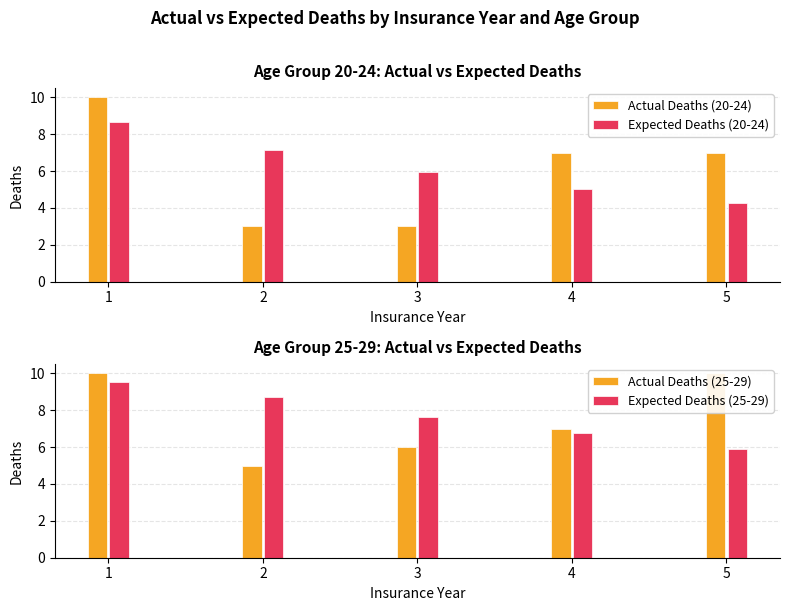

Which series has the largest range (max minus min)?

Actual Deaths (20-24)